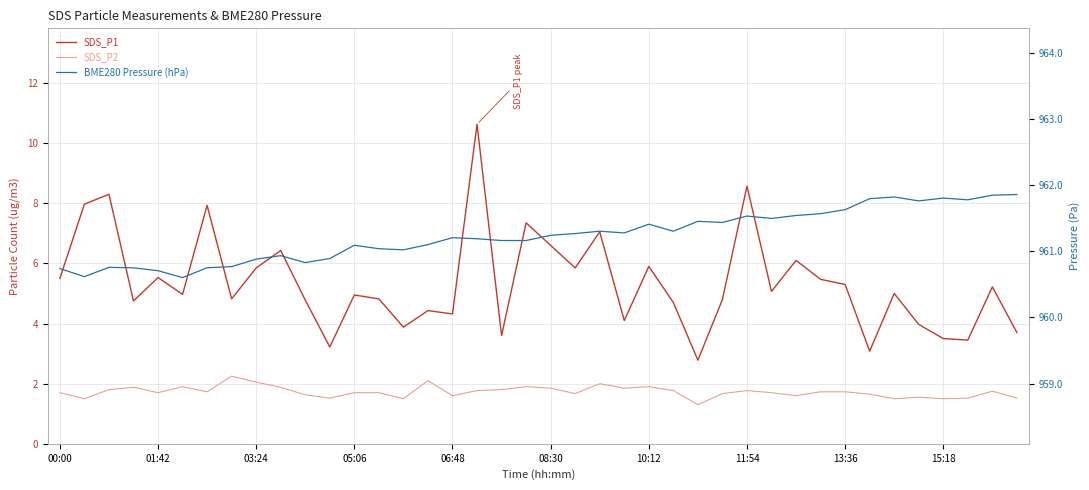

How many values in the SDS_P1 series exceed 5?

19